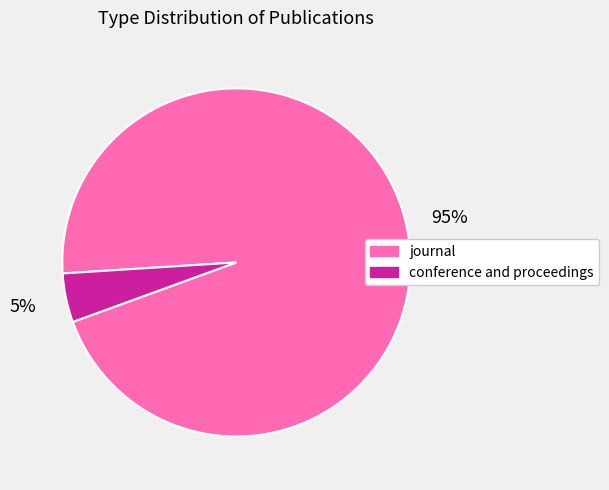

Which slice represents more than half of the pie?

journal